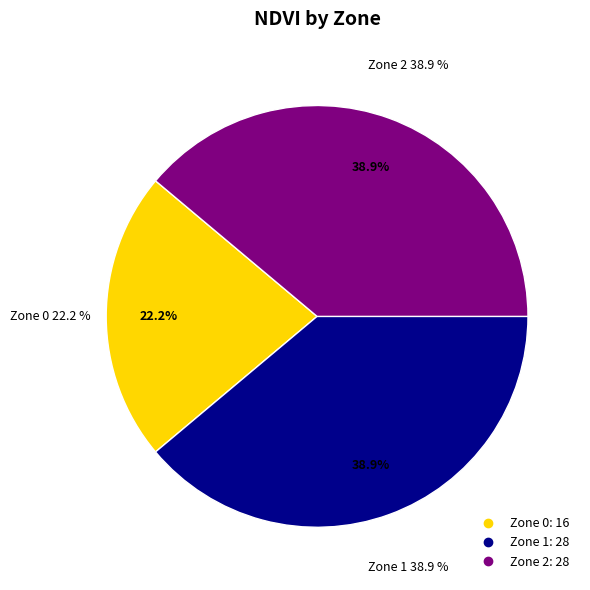

Count the number of slices in the pie.

3